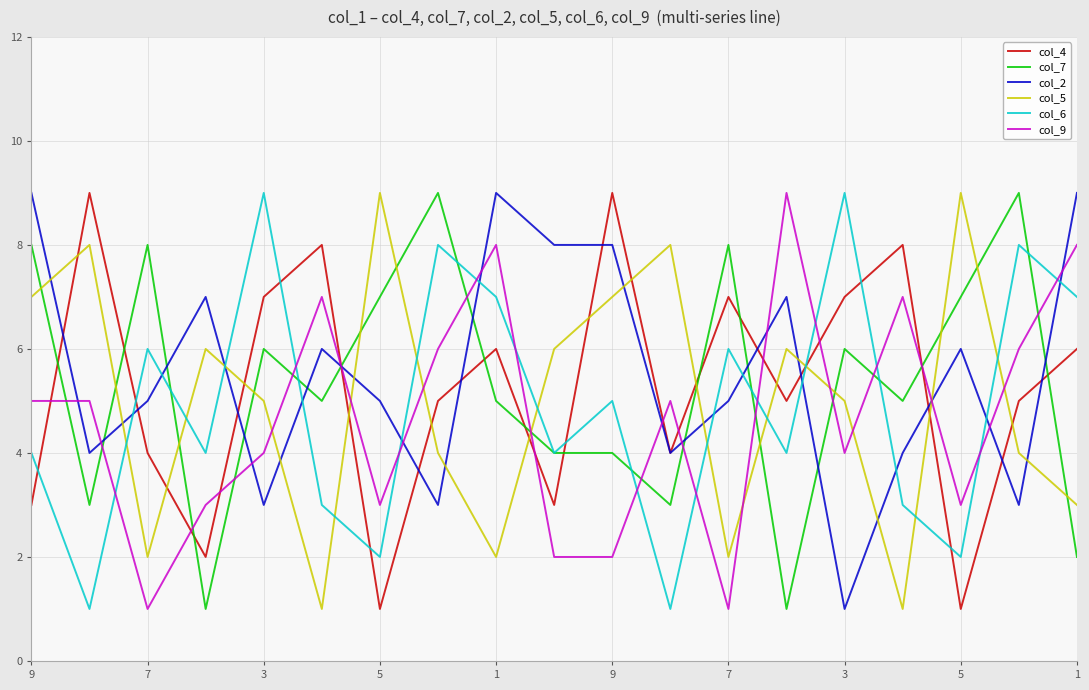

True or false: col_7 and col_9 intersect in this chart.

True